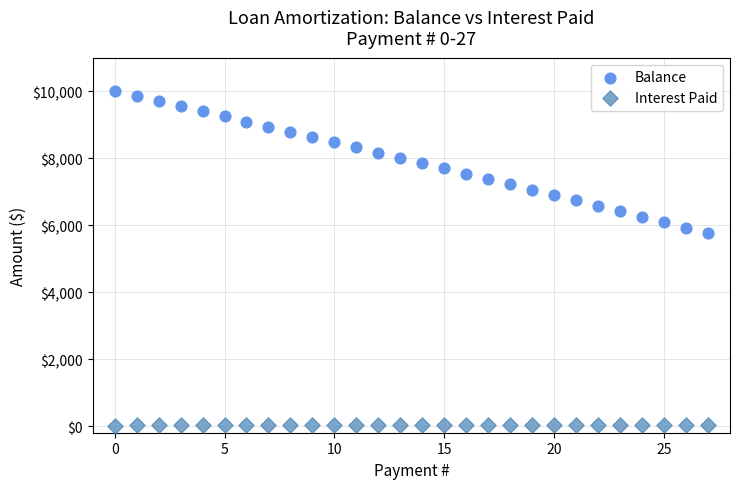

Which series contains the lowest Y value?

Interest Paid